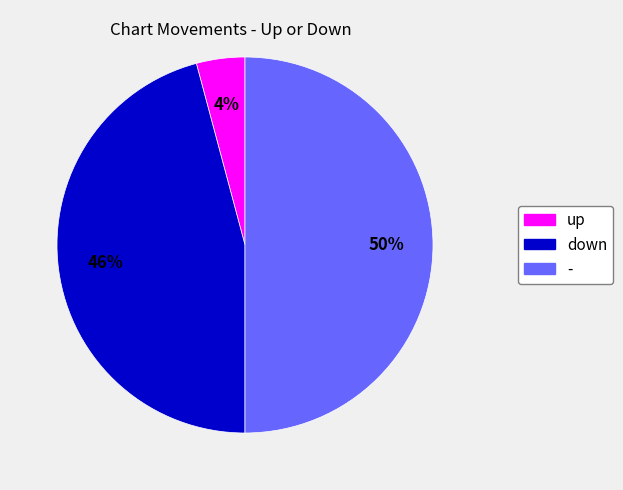

To the nearest percent, what percentage of the pie is -?

50%